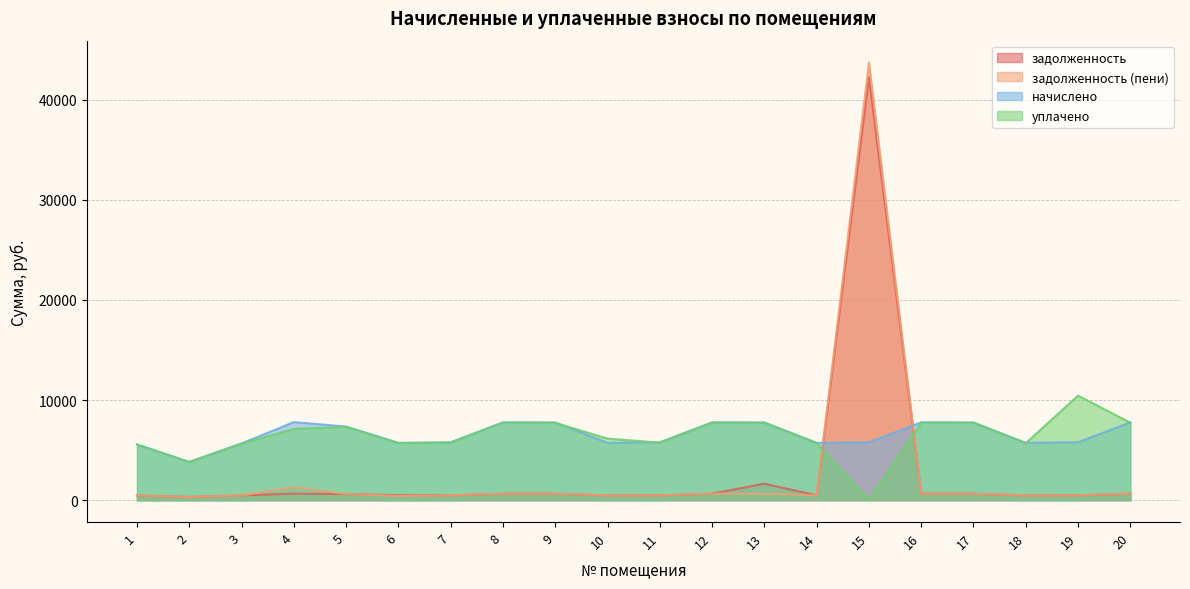

What is the maximum value shown in the chart?

43702.1